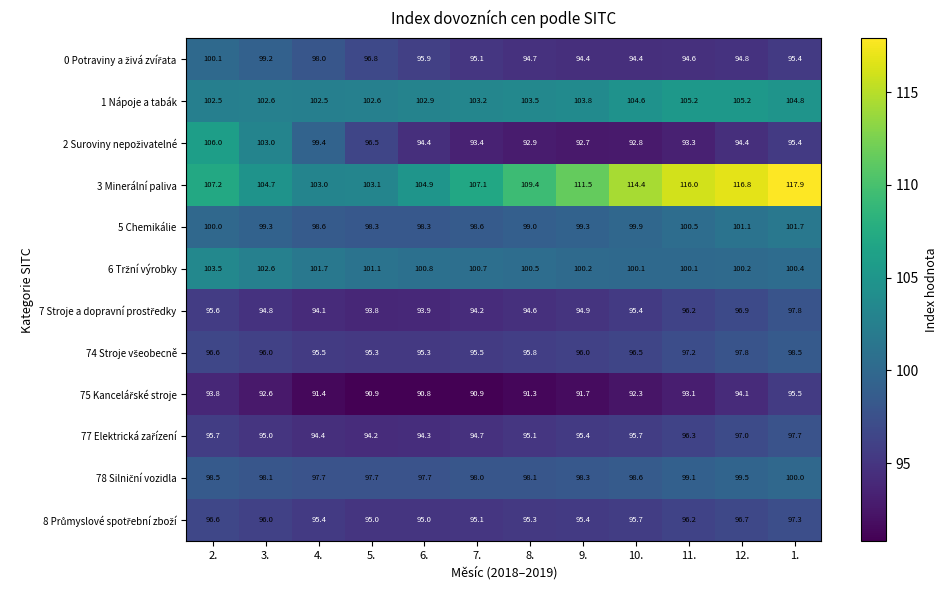

Count the number of data series in this chart.

12